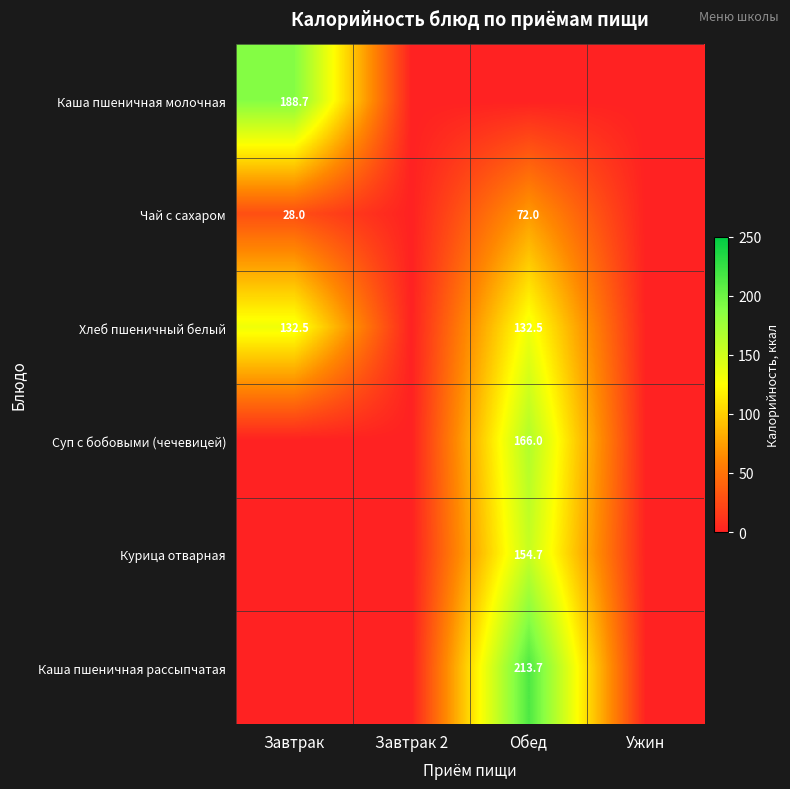

The Хлеб пшеничный белый series shows 132.5 at Завтрак. True or false?

True